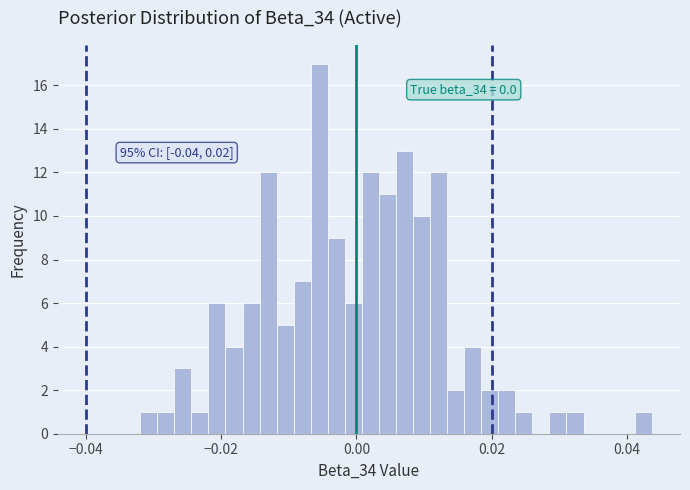

Read against the x-axis, roughly where is the centre of the tallest bar?

-0.006